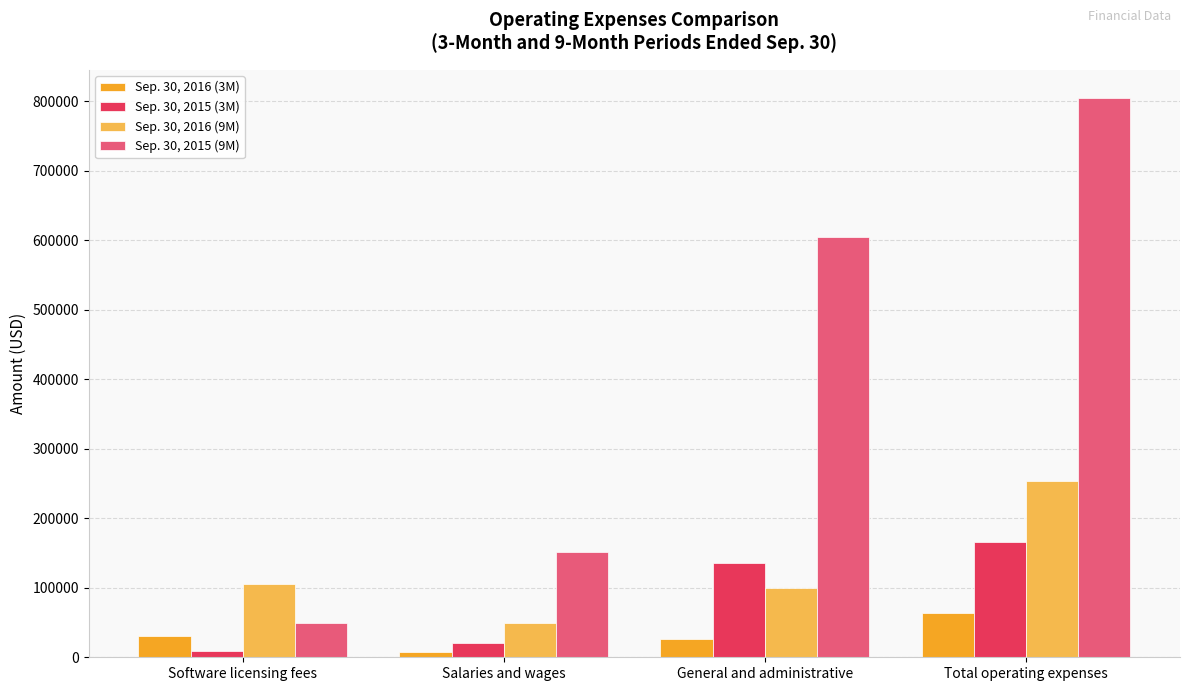

What is the spread (max minus min) of values at Salaries and wages?

144064